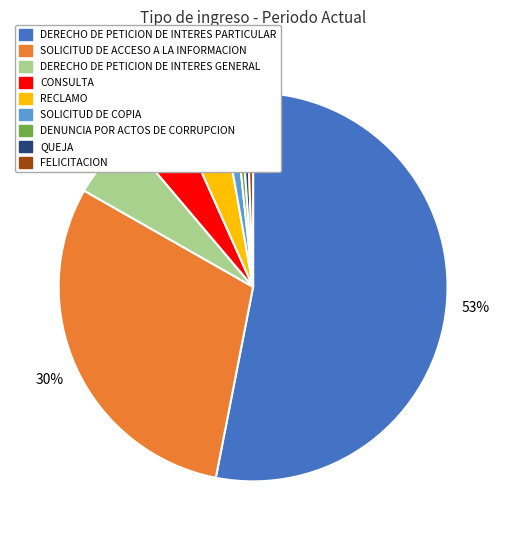

Do DERECHO DE PETICION DE INTERES GENERAL and DERECHO DE PETICION DE INTERES PARTICULAR together represent more than half of the pie?

Yes